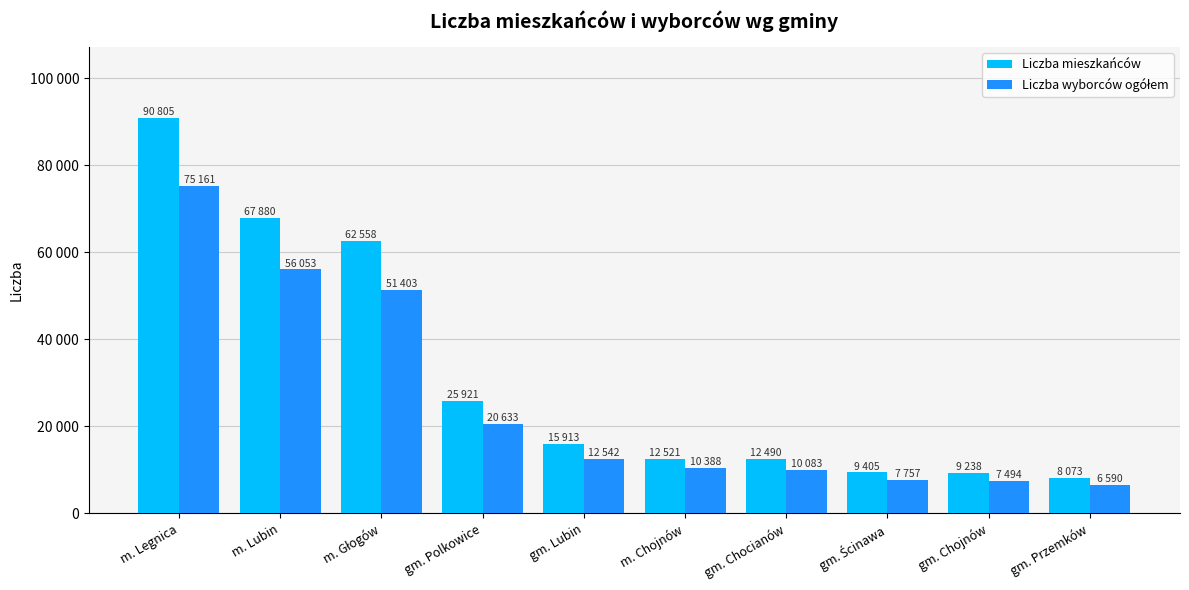

Is it true that Liczba wyborców ogółem equals 51403 at m. Głogów?

True